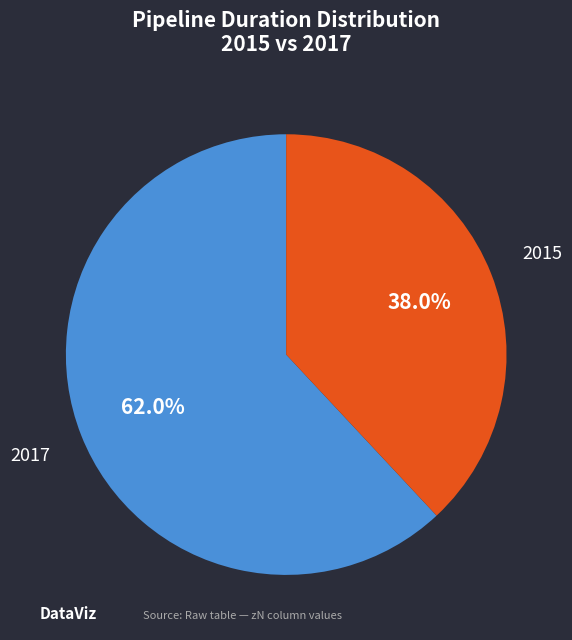

What is the smallest slice in the pie chart?

2015